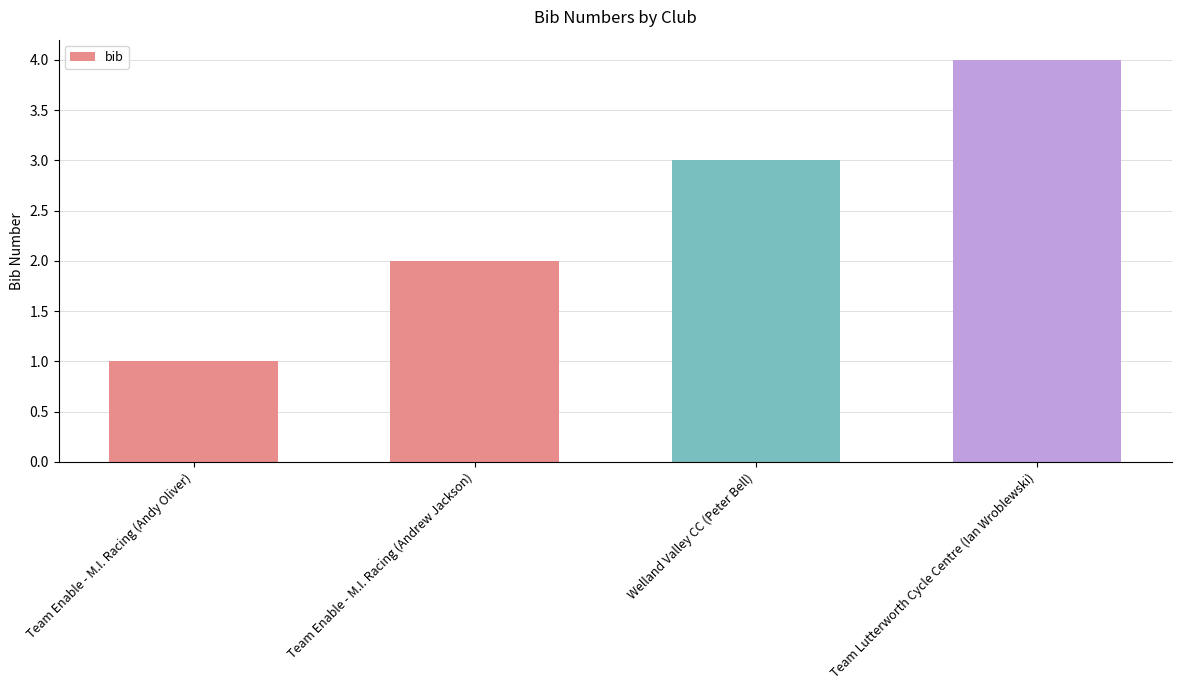

What is the approximate value at Team Enable - M.I. Racing (Andrew Jackson)?

2